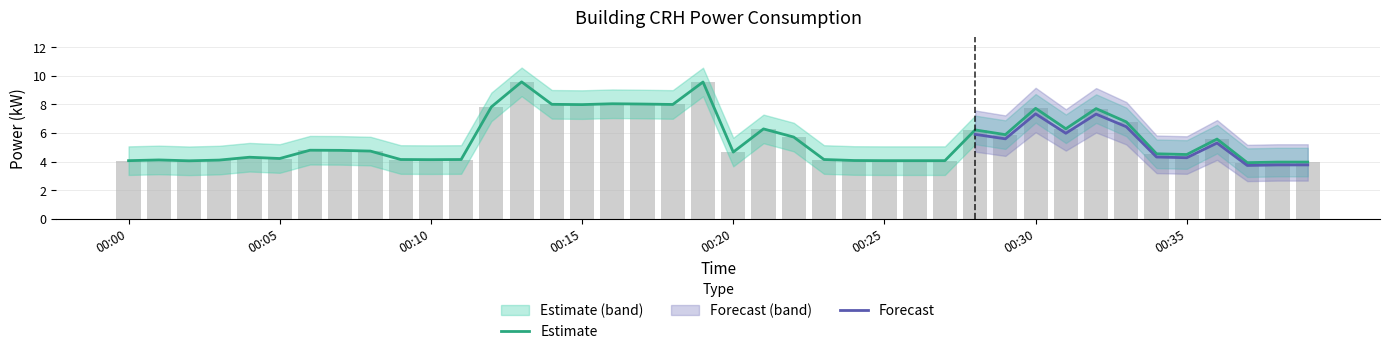

At which category is the sum across all series the highest?

00:13